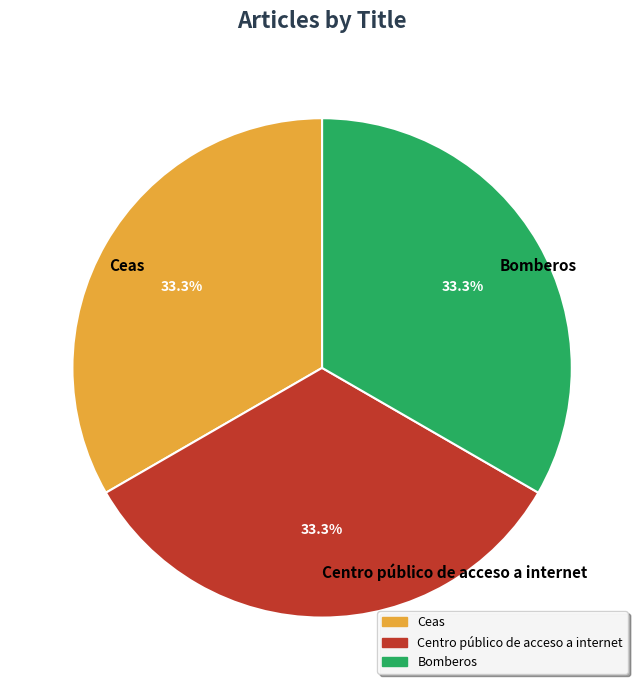

Is there a majority slice in this chart?

No